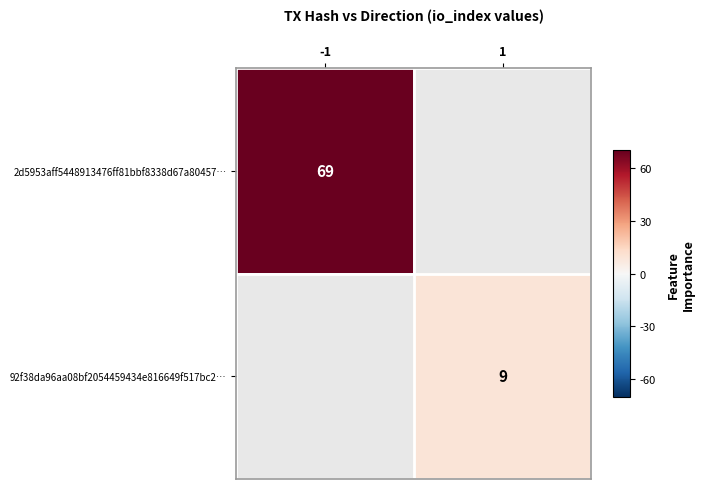

Is the value of 92f38da96aa08bf2054459434e816649f517bc2… at 1 greater than the value of 2d5953aff5448913476ff81bbf8338d67a80457… at -1?

No